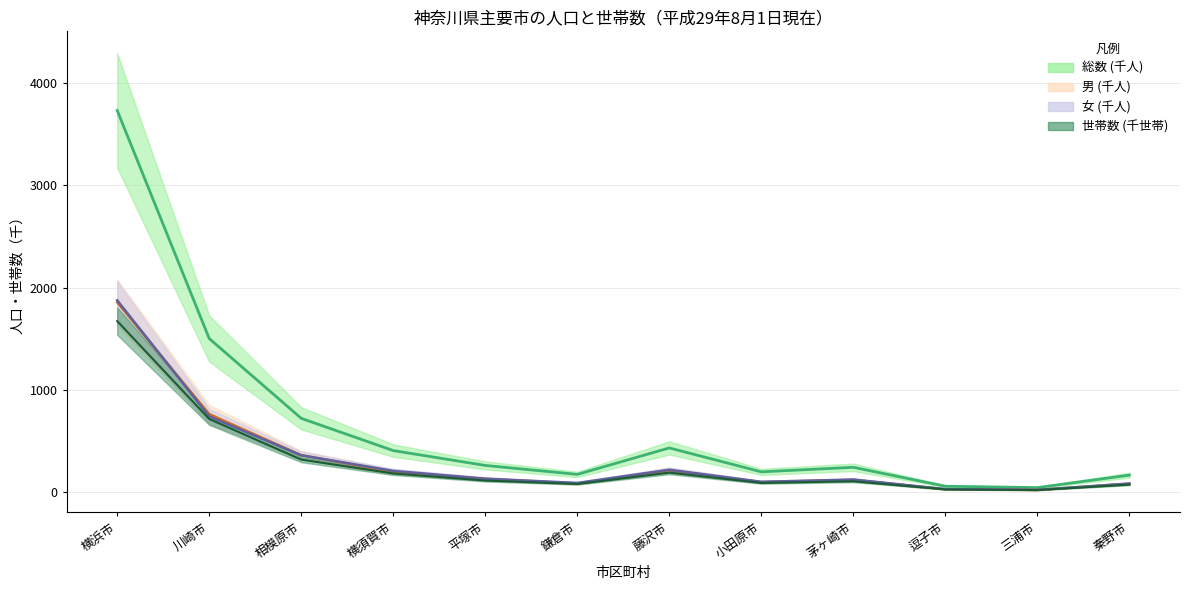

Is the value of 女 at 小田原市 greater than the value of 男 at 平塚市?

No